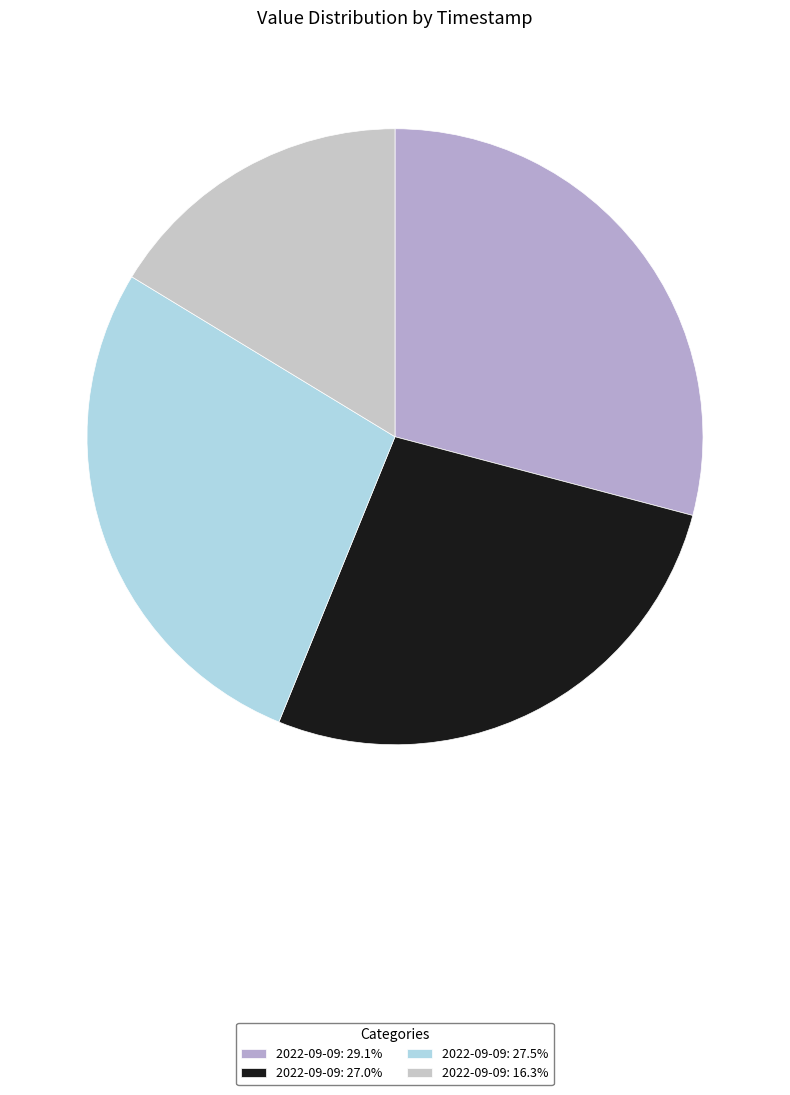

How many slices are in this pie chart?

4